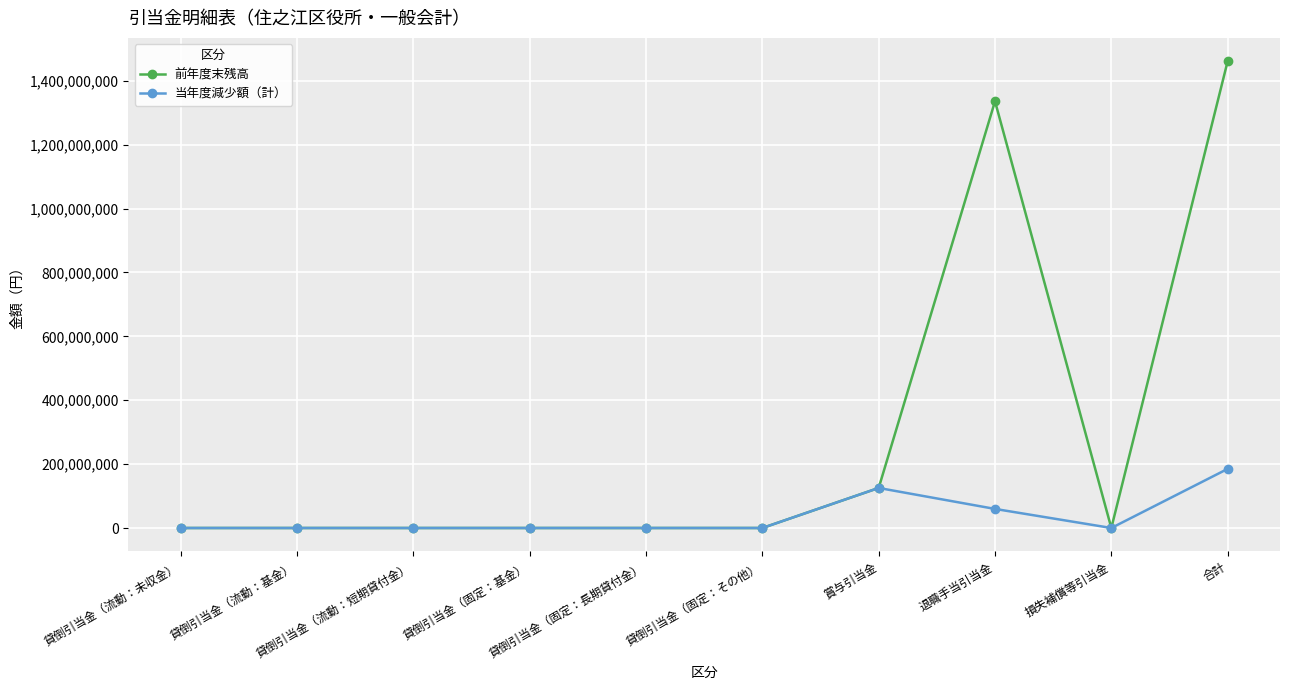

List the series in order of their peak value, highest first.

前年度末残高, 当年度減少額（計）